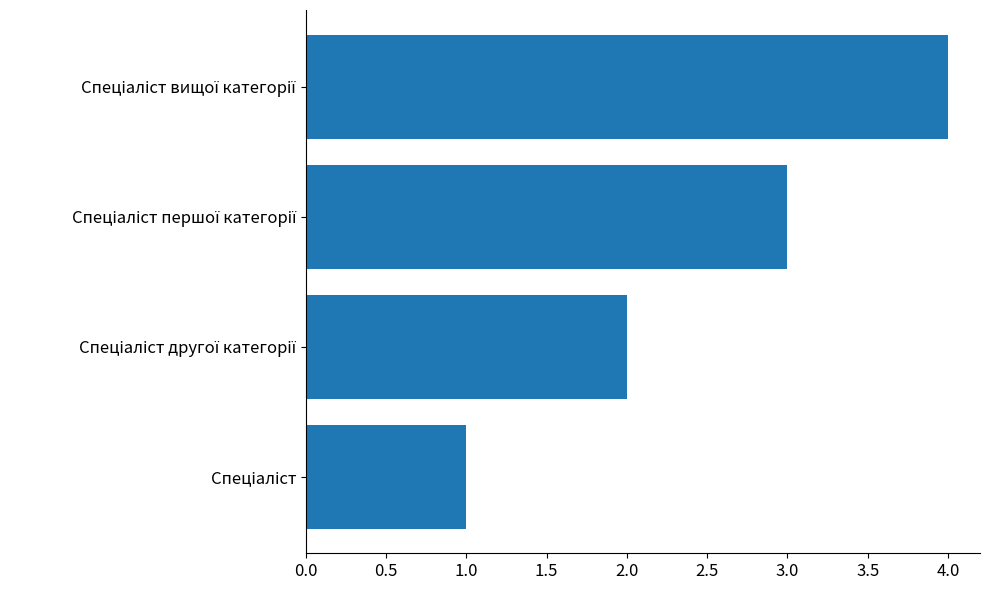

What is the difference between the maximum and minimum values?

3